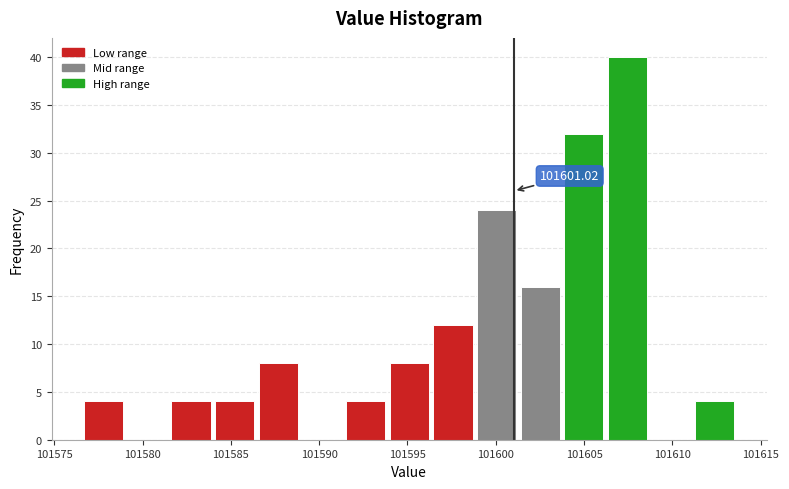

Which range on the x-axis has the tallest bar?

101606.0 to 101608.5